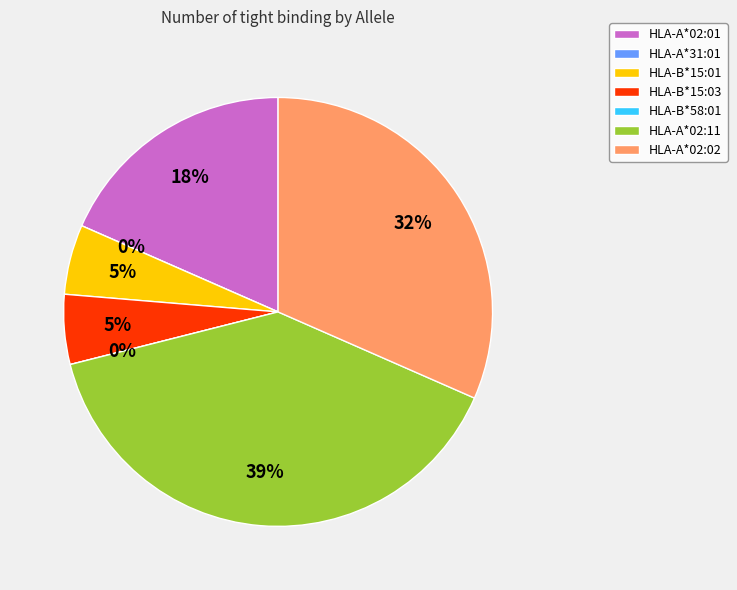

To the nearest percent, what portion does HLA-A*02:01 represent?

18%